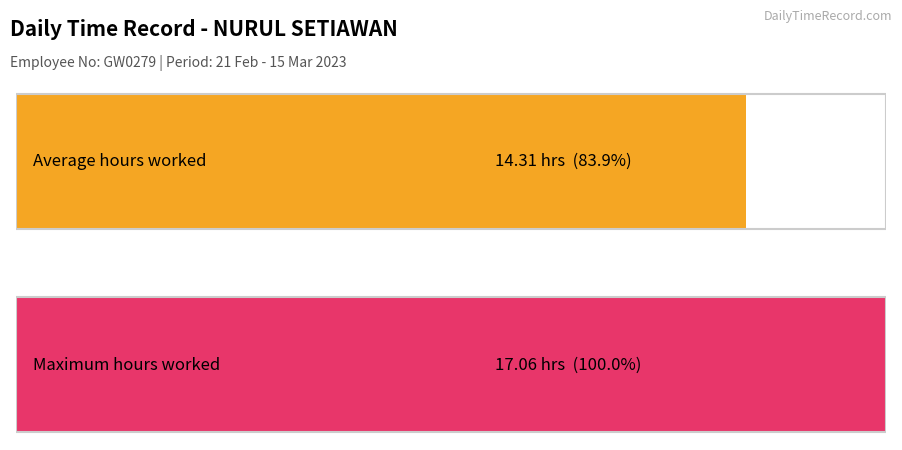

Does the chart contain any negative values?

No